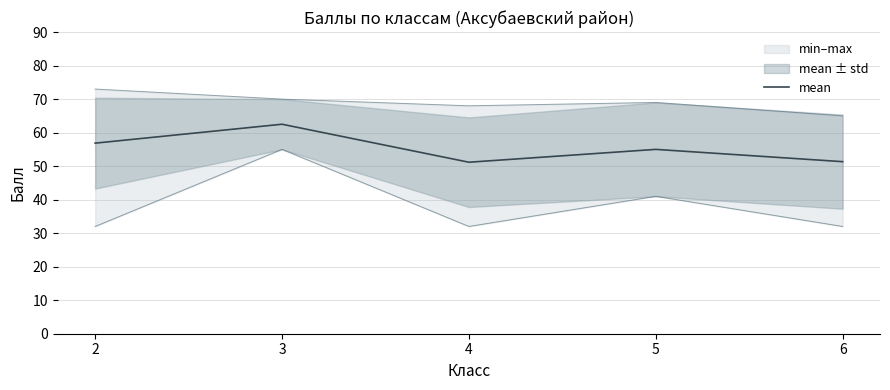

Where is the first local maximum?

3